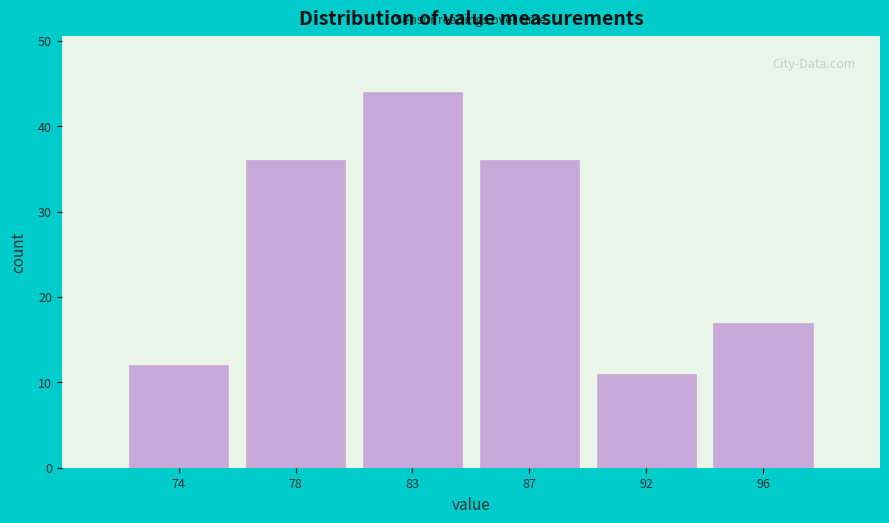

Reading left to right, extract all data points from this chart.

12	36	44	36	11	17